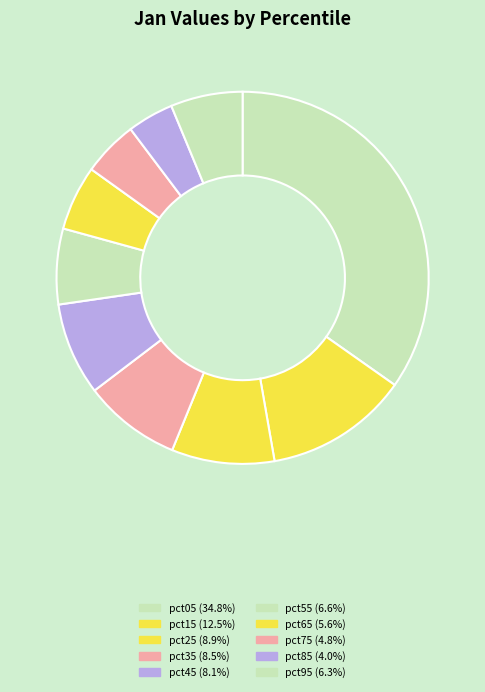

Rank the categories by value from lowest to highest.

pct85, pct75, pct65, pct95, pct55, pct45, pct35, pct25, pct15, pct05